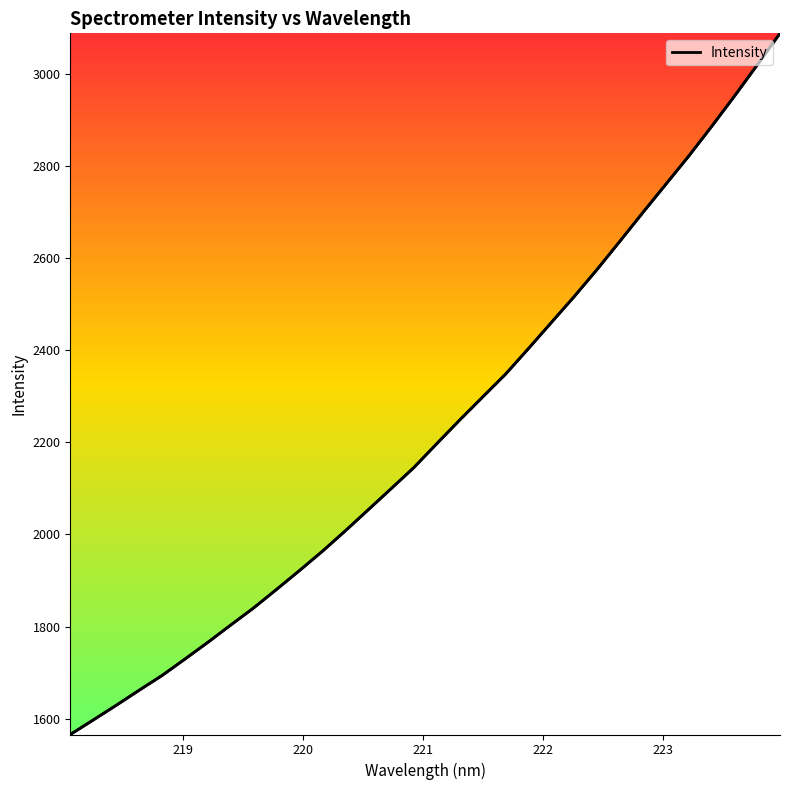

Count the number of data series in this chart.

1